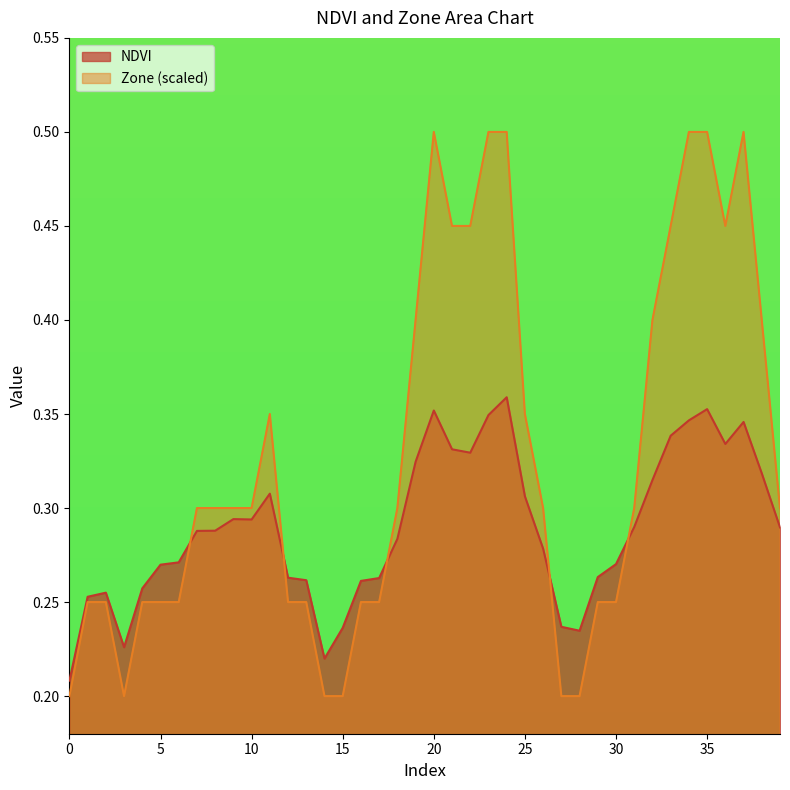

True or false: Zone and NDVI intersect in this chart.

True